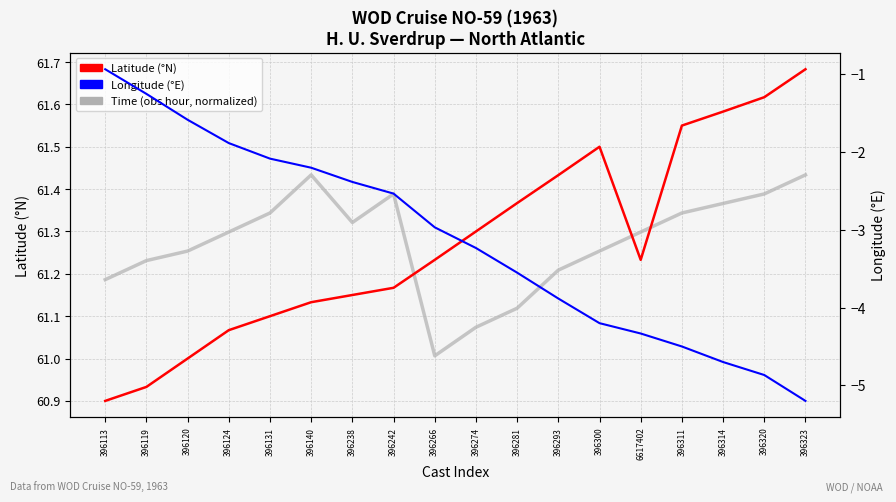

Which series has the largest range (max minus min)?

Longitude (°E)